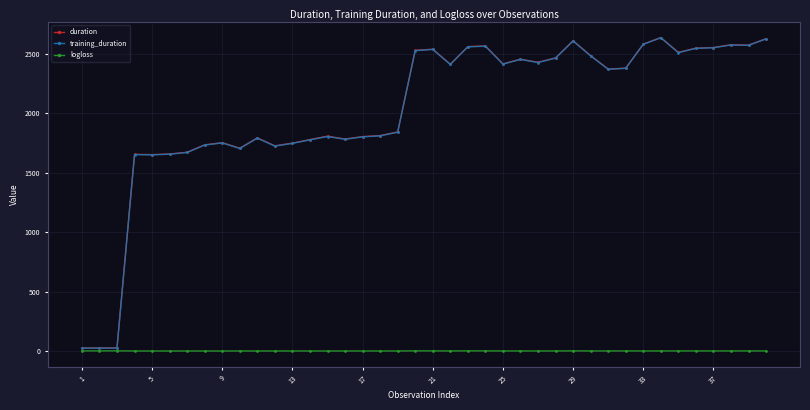

What is the highest value of the training_duration series?

2632.4